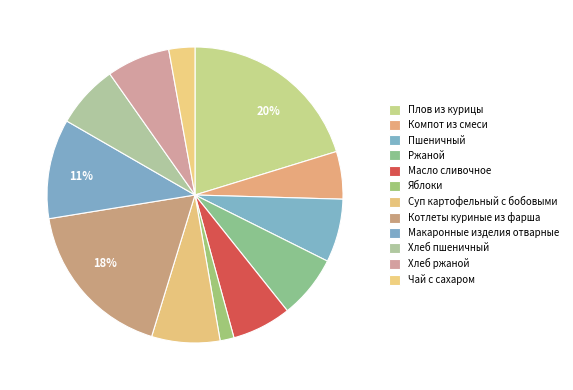

Rank the categories by value from highest to lowest.

Плов из курицы, Котлеты куриные из фарша, Макаронные изделия отварные, Суп картофельный с бобовыми, Пшеничный, Ржаной, Хлеб пшеничный, Хлеб ржаной, Масло сливочное, Компот из смеси, Чай с сахаром, Яблоки